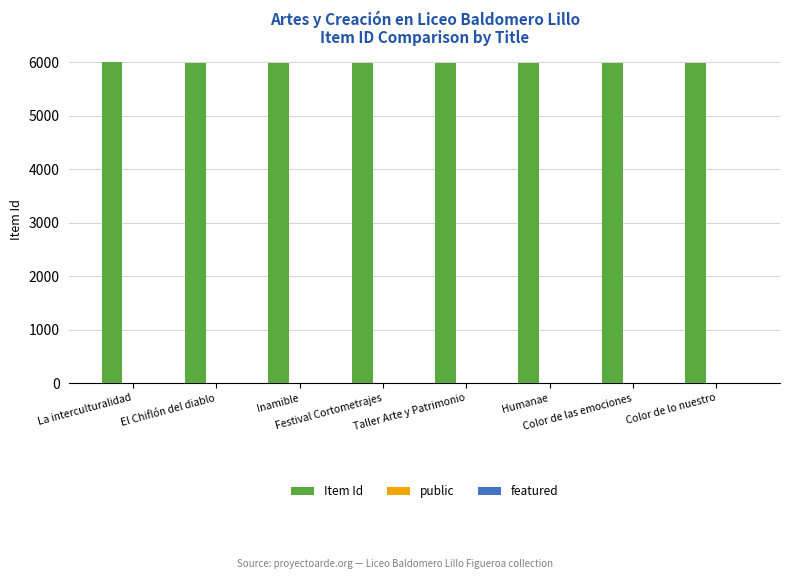

Between Inamible and Taller Arte y Patrimonio, which is larger?

Inamible